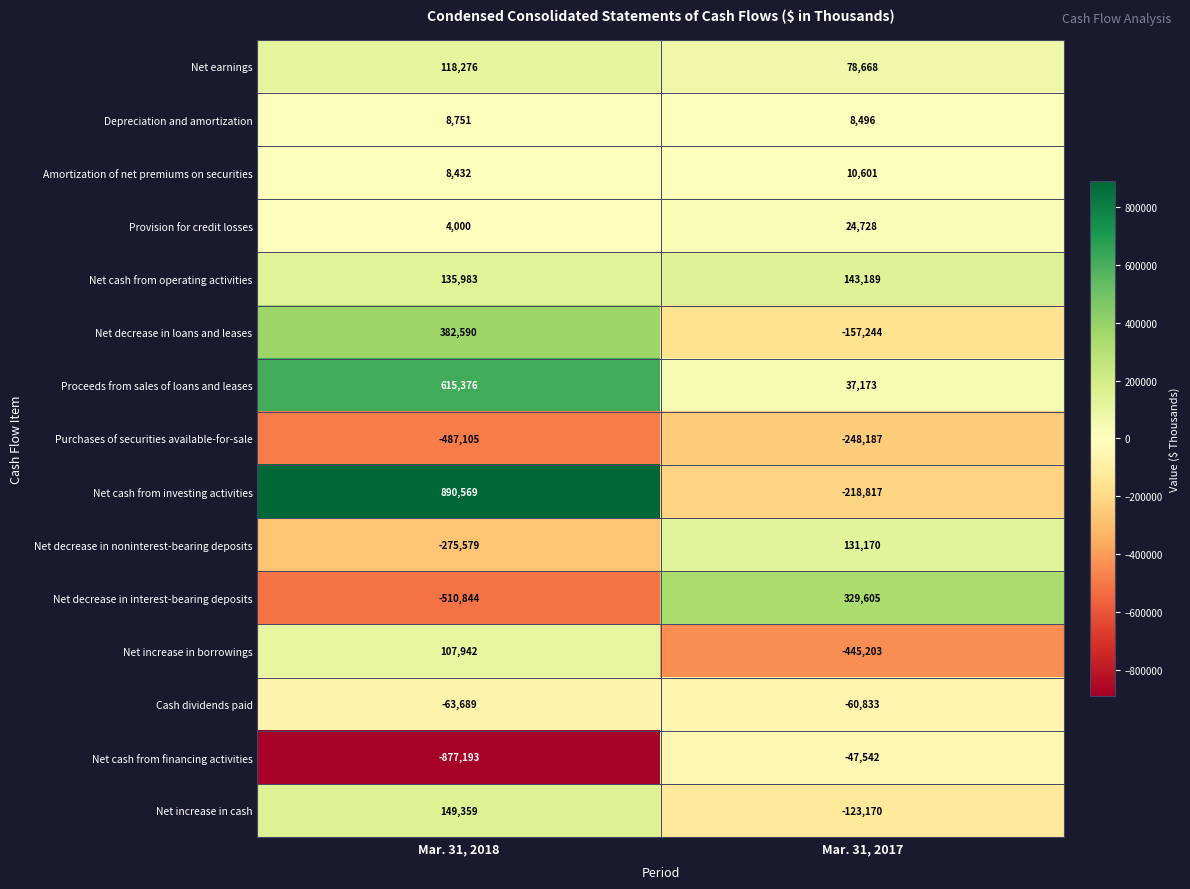

What is the average value of the Net cash from investing activities series?

335876